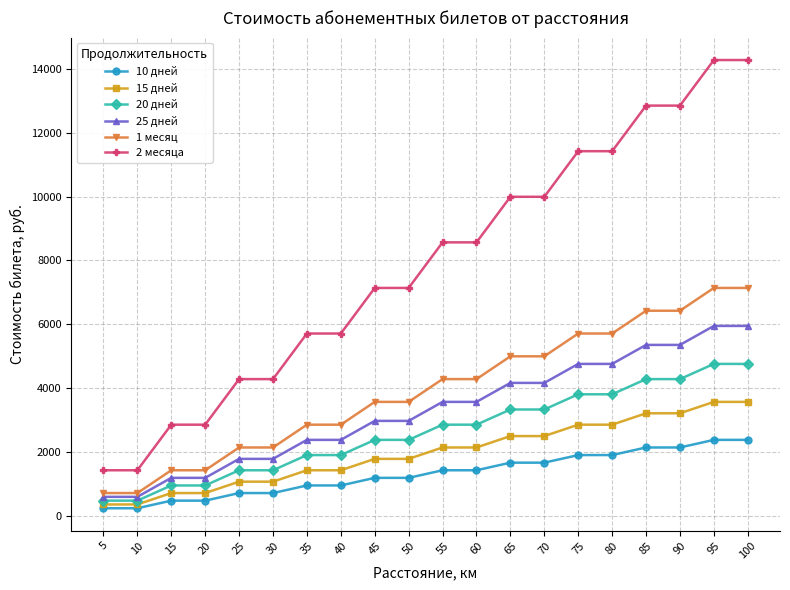

Reading right to left, transcribe all the data shown in this chart.

10 дней: 2380	2380	2142	2142	1904	1904	1666	1666	1428	1428	1190	1190	952	952	714	714	476	476	238	238
15 дней: 3570	3570	3213	3213	2856	2856	2499	2499	2142	2142	1785	1785	1428	1428	1071	1071	714	714	357	357
20 дней: 4760	4760	4284	4284	3808	3808	3332	3332	2856	2856	2380	2380	1904	1904	1428	1428	952	952	476	476
25 дней: 5950	5950	5355	5355	4760	4760	4165	4165	3570	3570	2975	2975	2380	2380	1785	1785	1190	1190	595	595
1 месяц: 7140	7140	6426	6426	5712	5712	4998	4998	4284	4284	3570	3570	2856	2856	2142	2142	1428	1428	714	714
2 месяца: 14280	14280	12852	12852	11424	11424	9996	9996	8568	8568	7140	7140	5712	5712	4284	4284	2856	2856	1428	1428